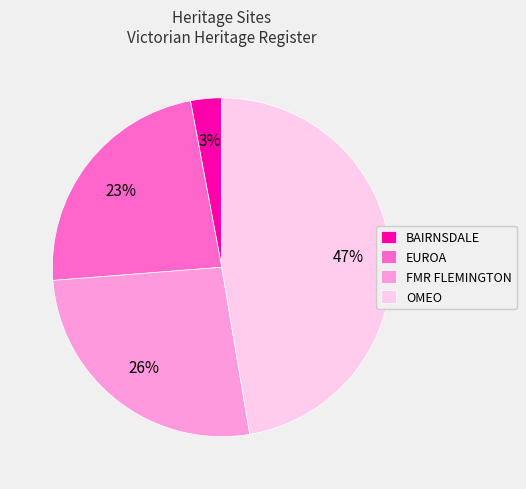

Which has a higher value, OMEO or FMR FLEMINGTON?

OMEO